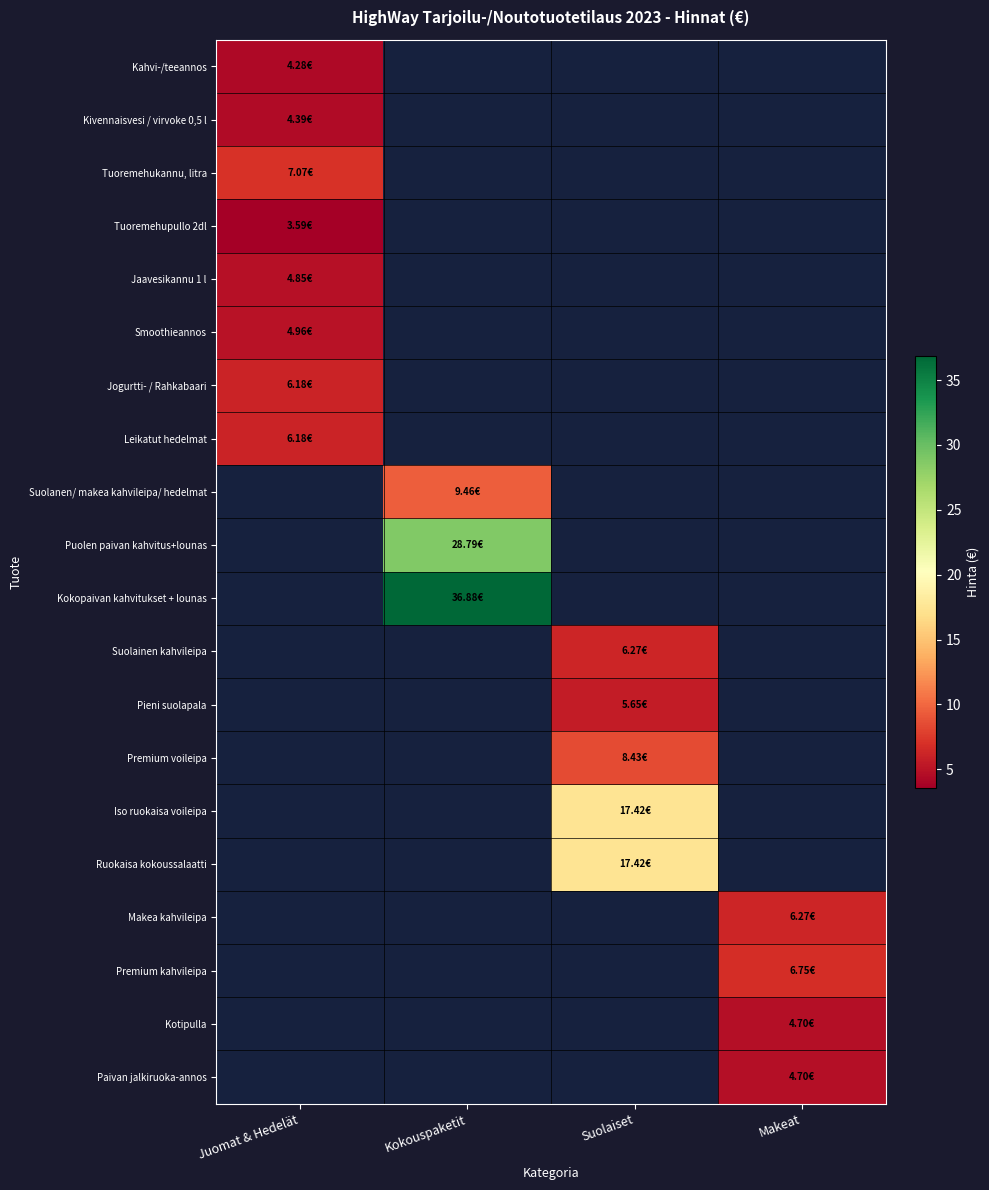

What is the smallest value displayed?

3.6